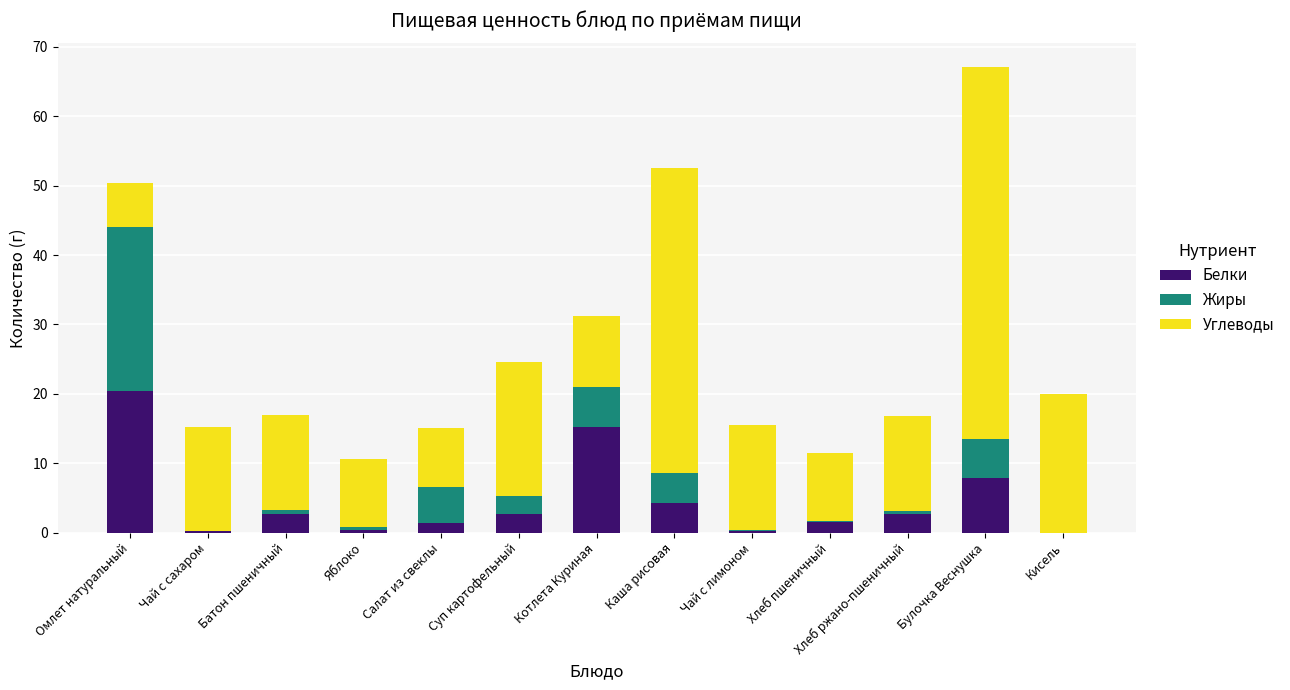

What is the total value across all series at Кисель?

20.0